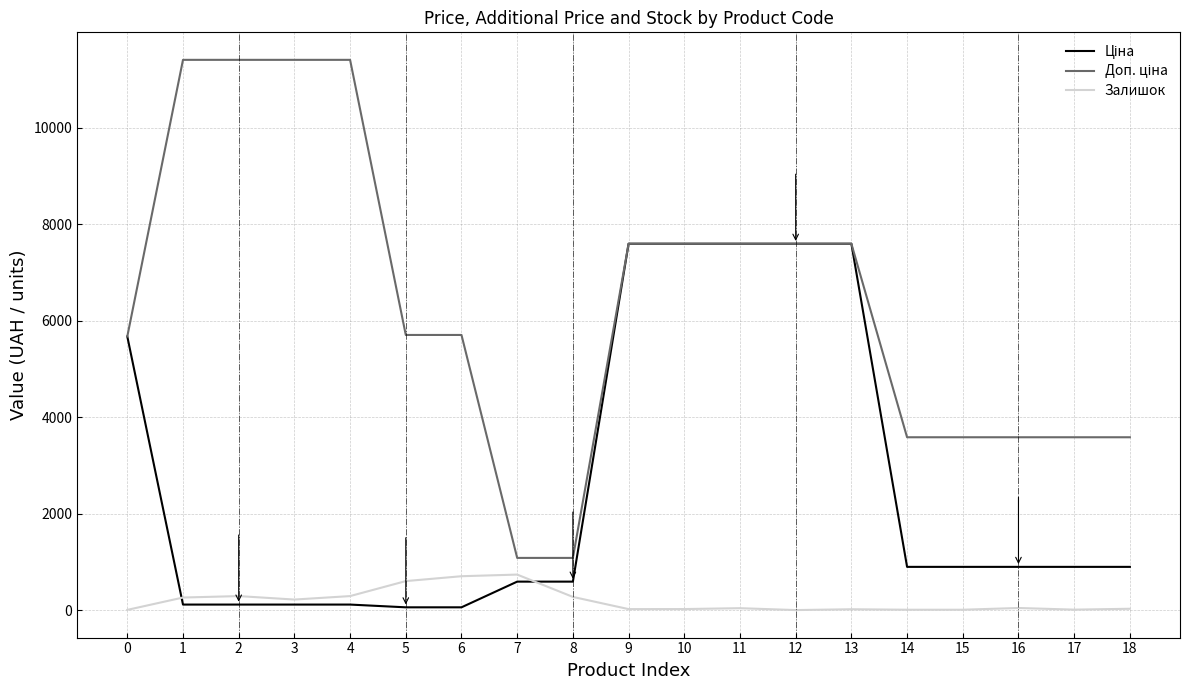

What is the greatest value displayed?

11410.0